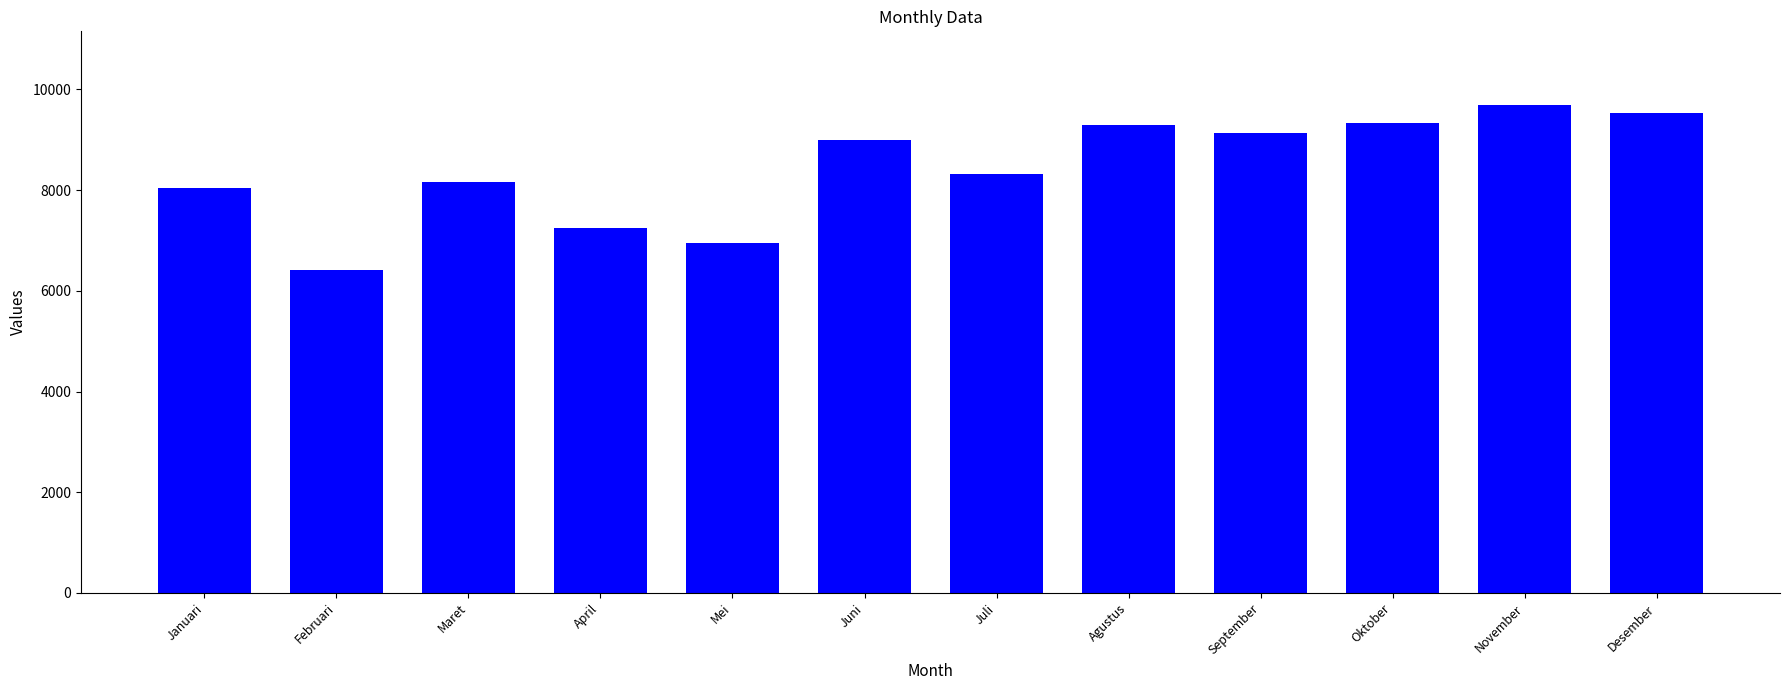

How many bars are there in total?

12